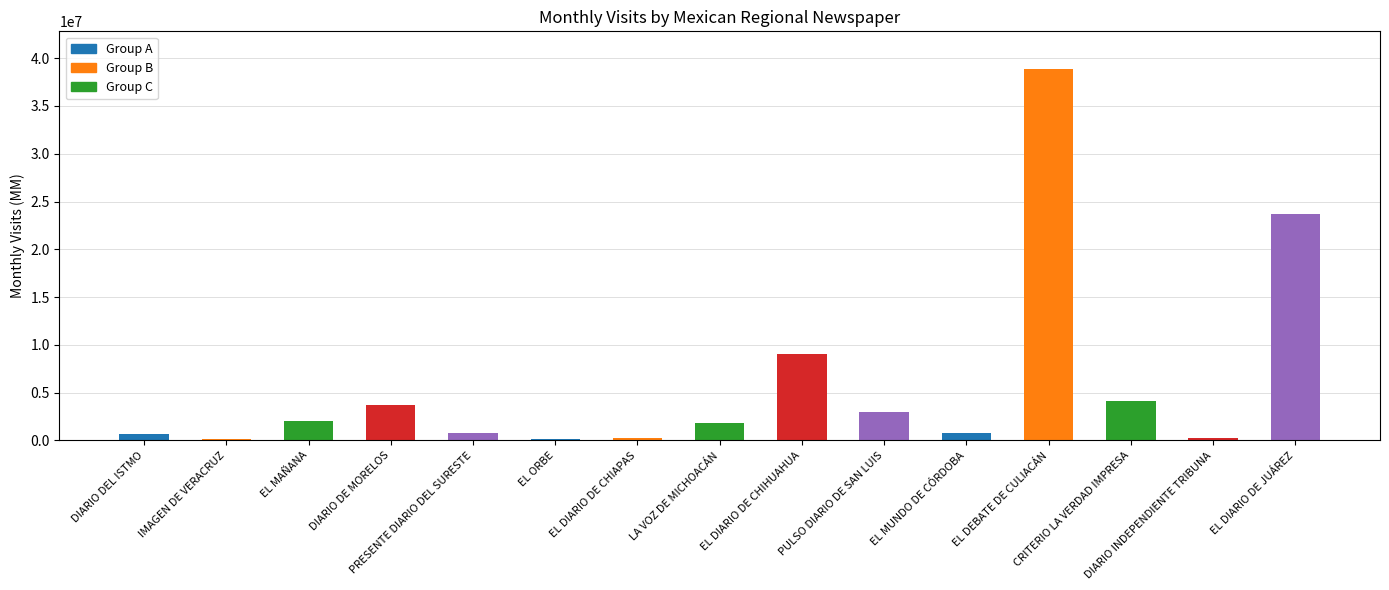

What is the difference between the second highest and second lowest values?

23510046